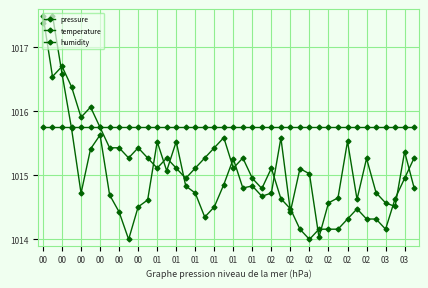

Does the chart have visible grid lines?

Yes